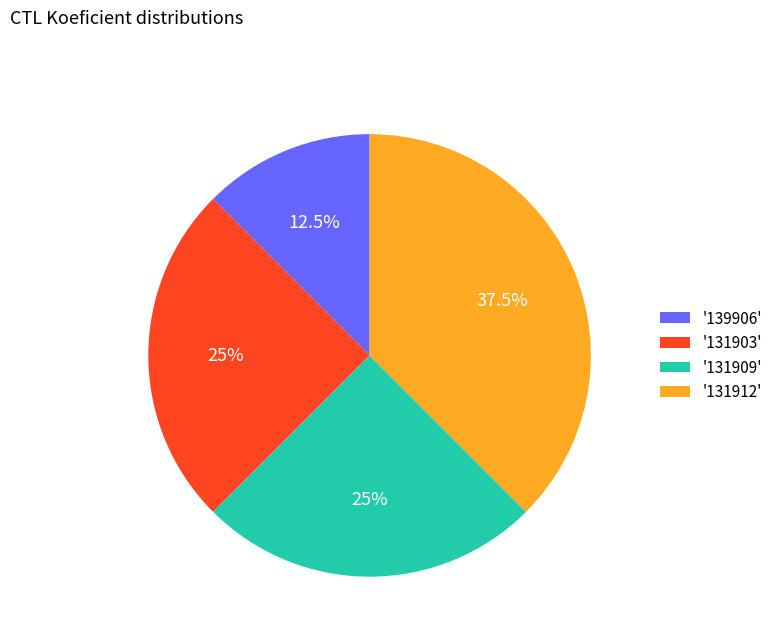

What is the ratio of the value at '131909' to the value at '131912'?

0.7